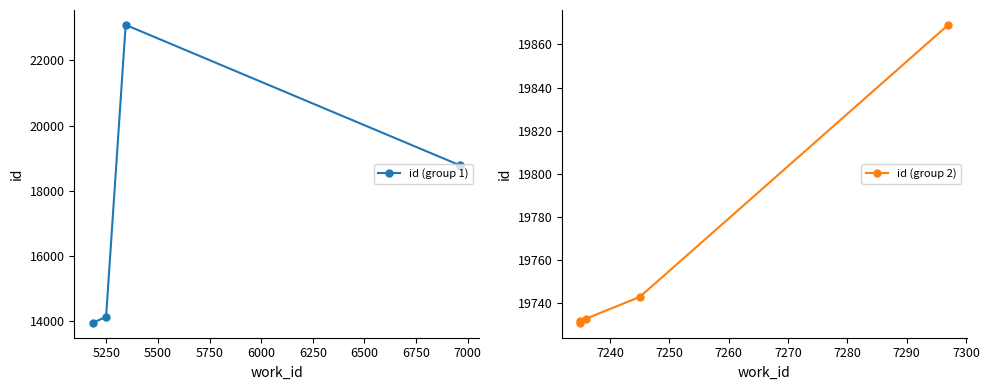

What is the difference between the highest and lowest values at 6000?

1089